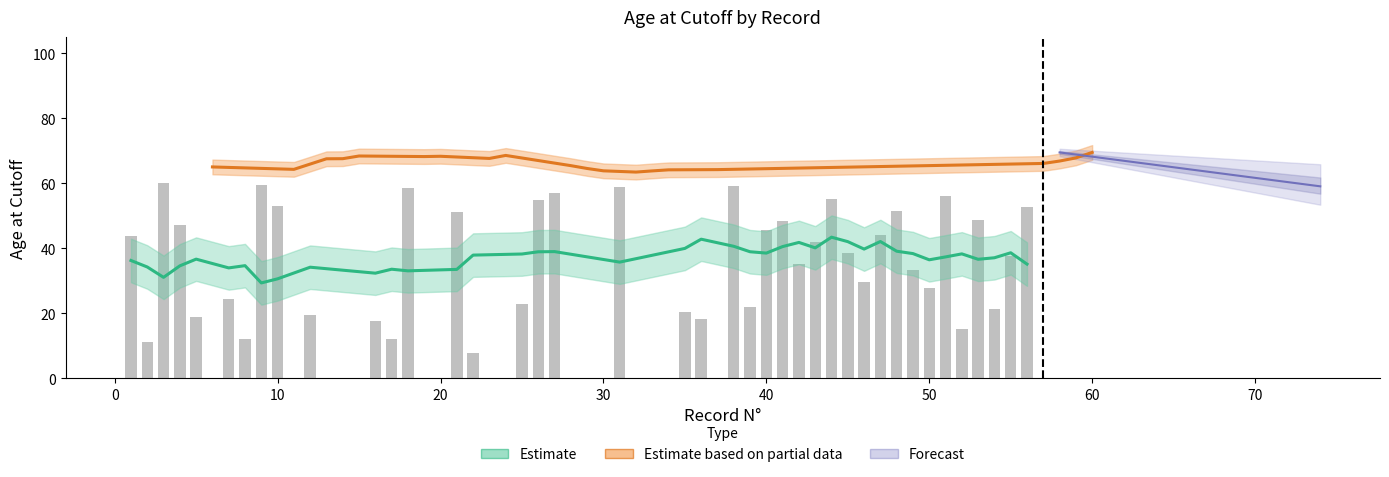

What is the smallest value displayed?

7.8